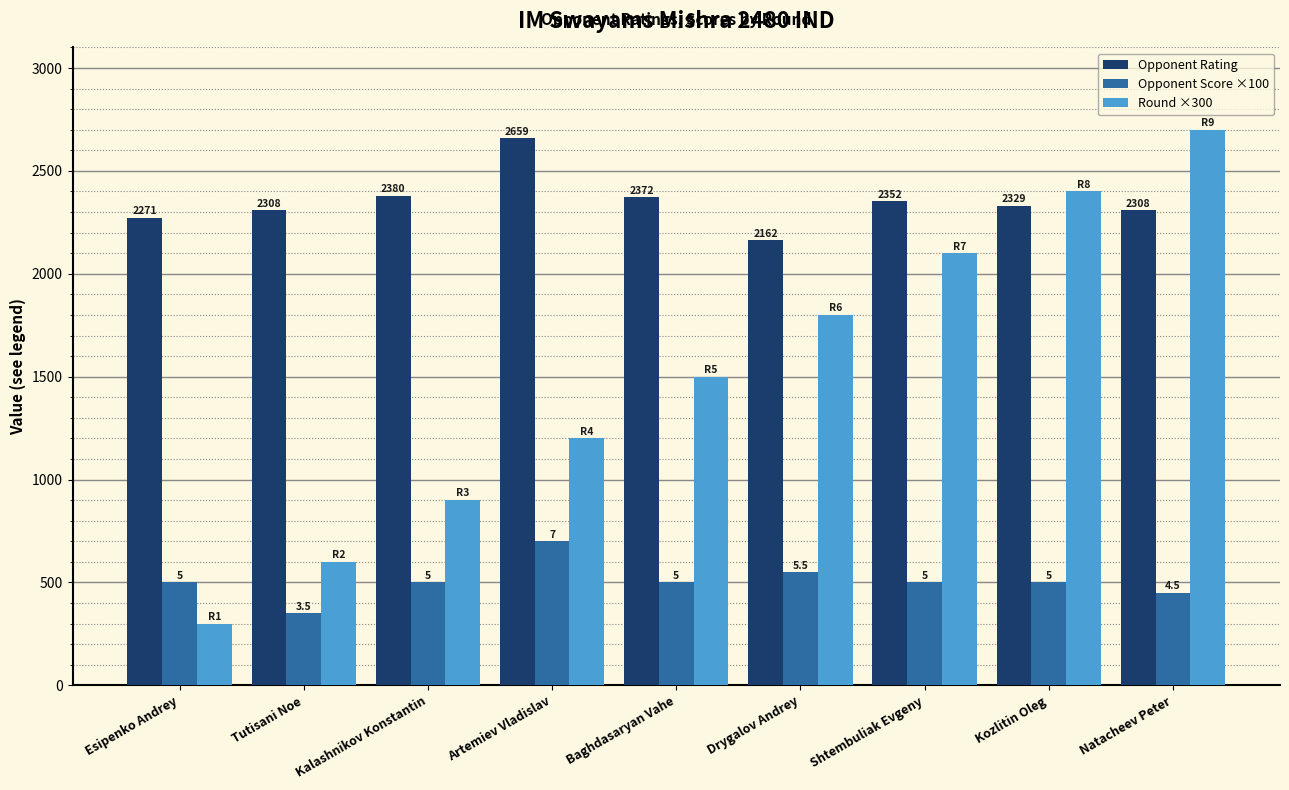

Count the number of data series in this chart.

3